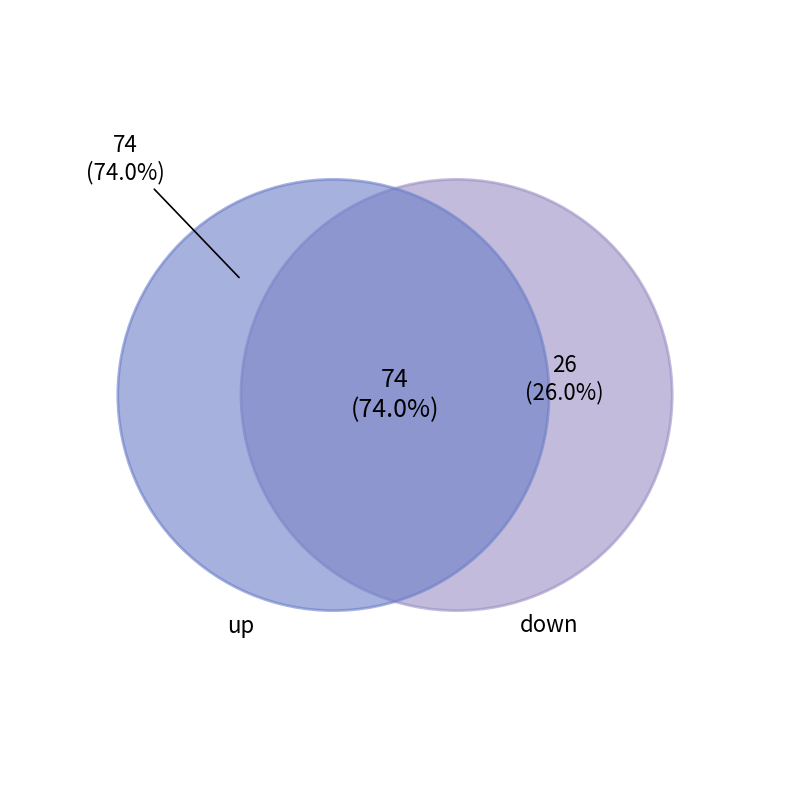

To the nearest percent, what percentage of the pie is up?

74%